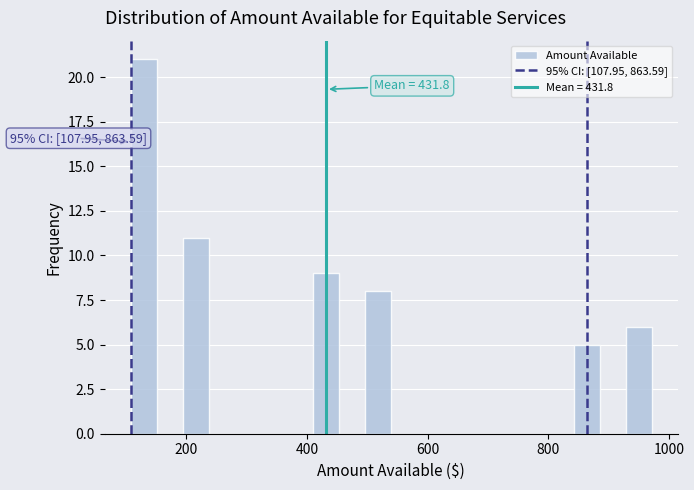

Read against the x-axis, roughly where is the centre of the tallest bar?

120